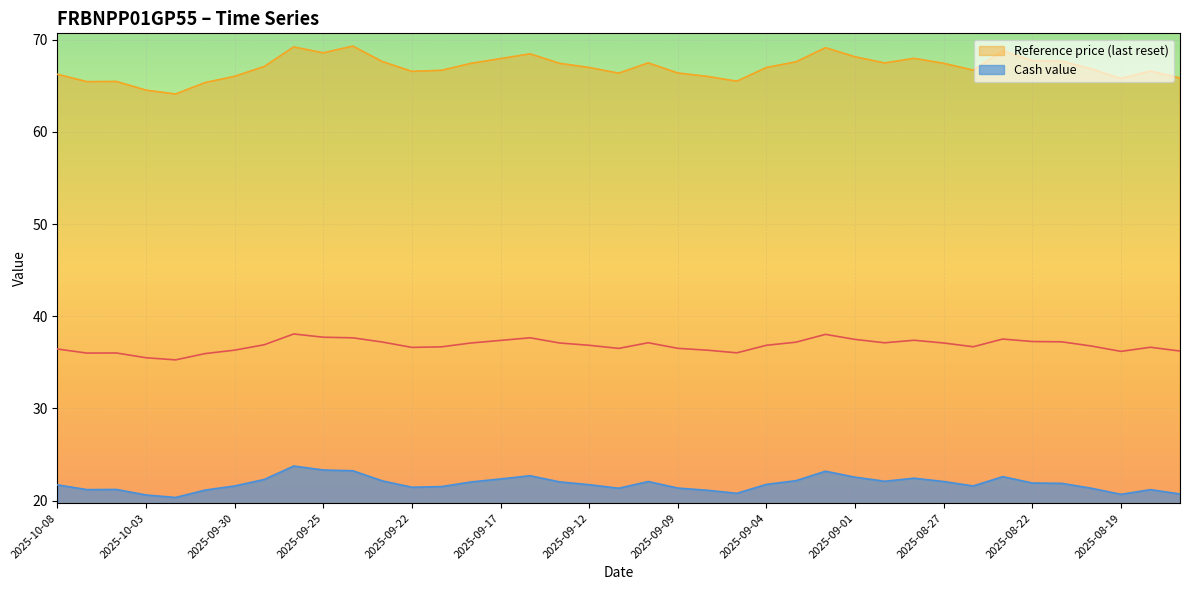

Between 2025-10-07 and 2025-09-10, which series saw the biggest shift?

Reference price (last reset)